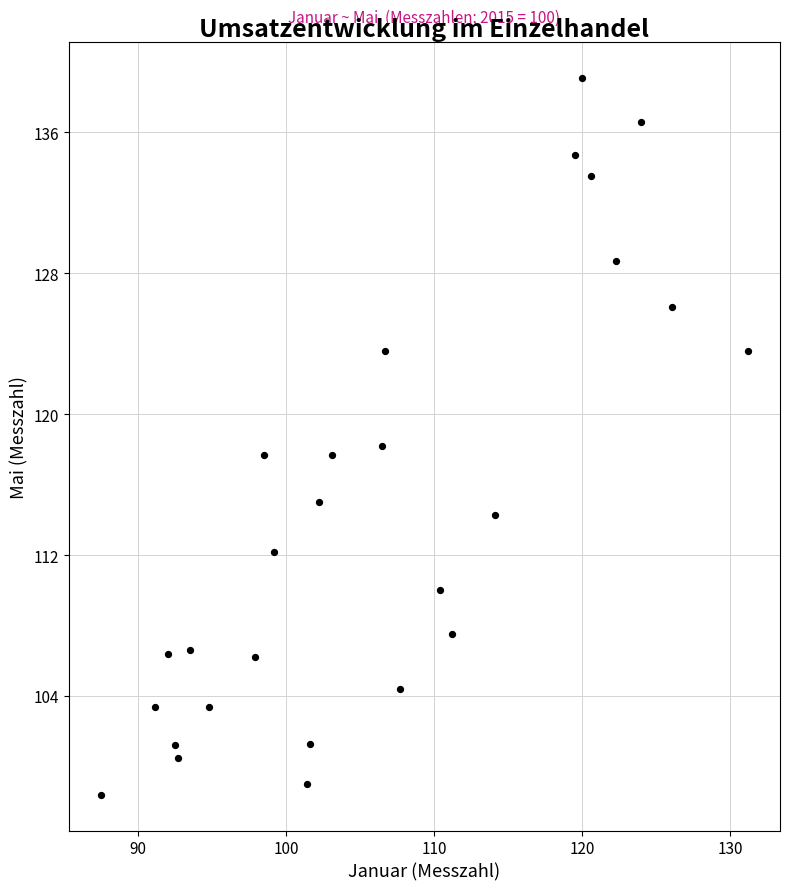

What is the range of X values (max minus min)?

43.7